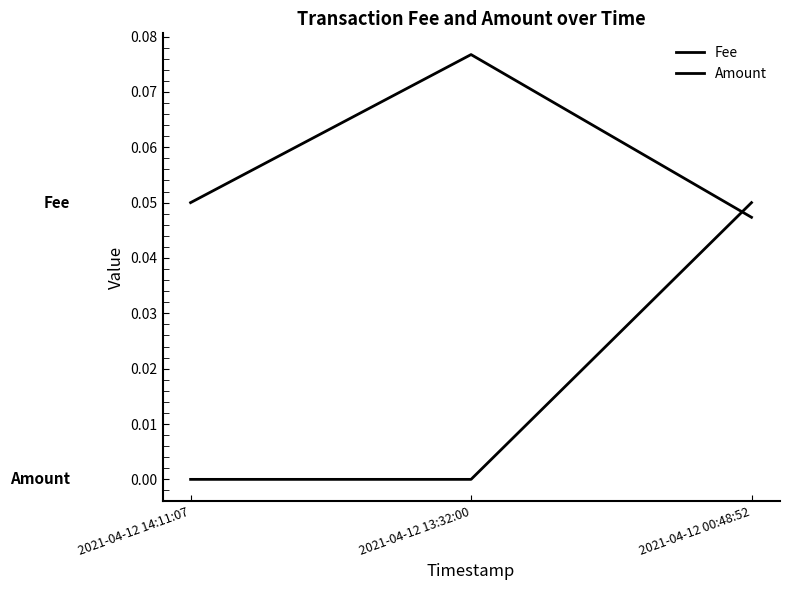

What is the label of the 1st point from the left?

2021-04-12 14:11:07